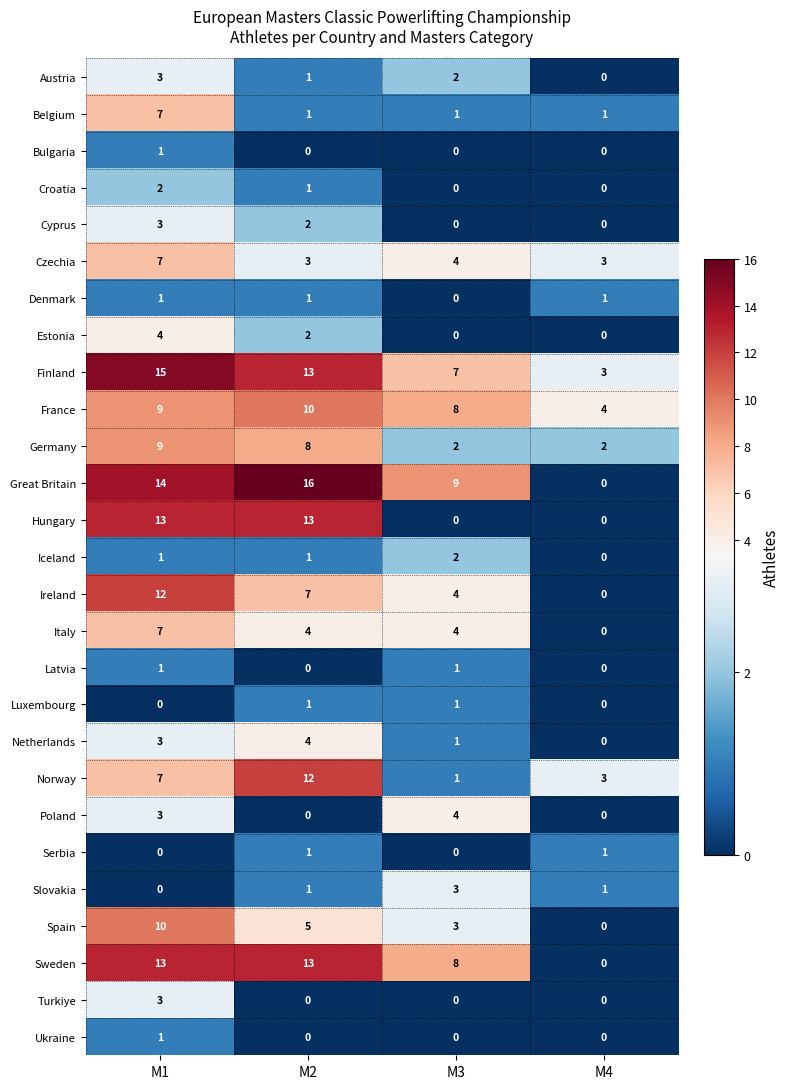

What is the difference between the maximum and minimum values in the Ireland series?

12